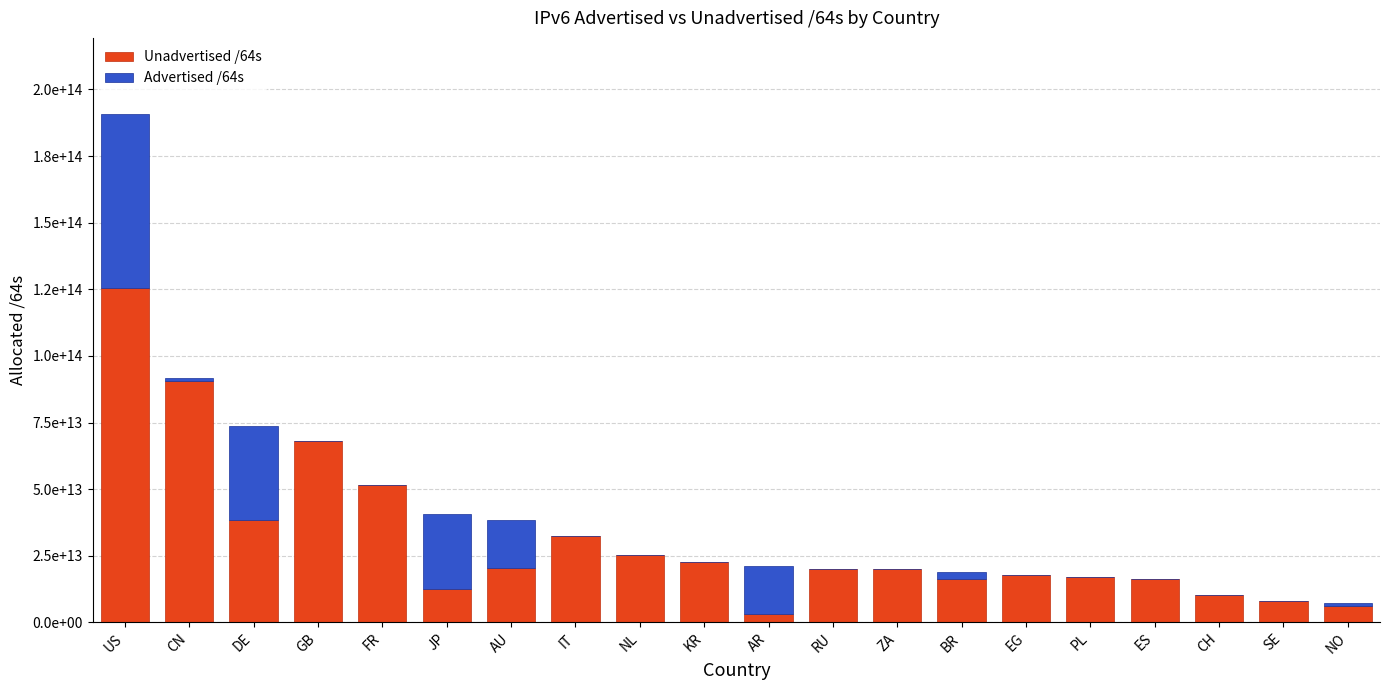

What value does the Unadvertised /64s series have at KR, to the nearest 50?

22518765060100